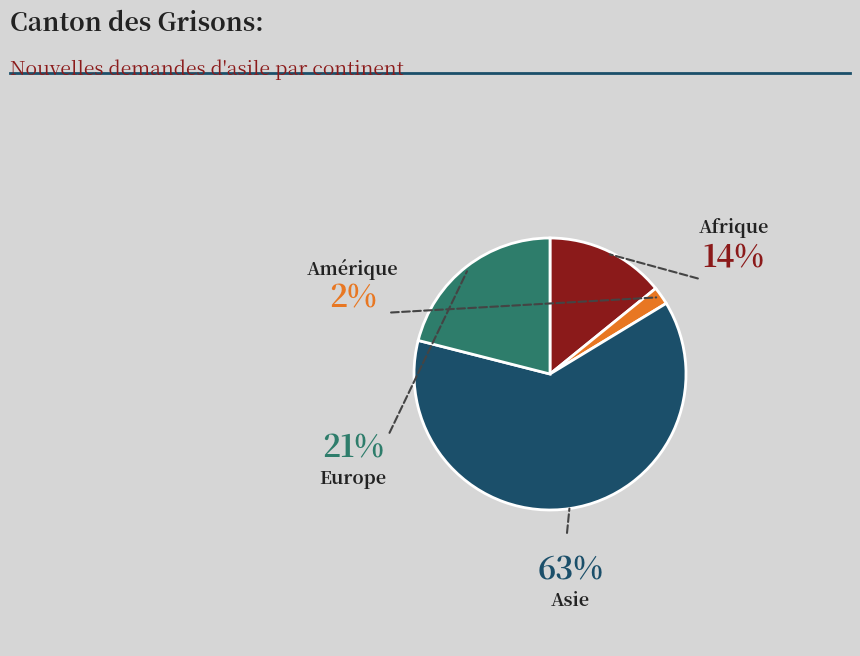

To the nearest percent, what percentage of the pie is Asie?

63%